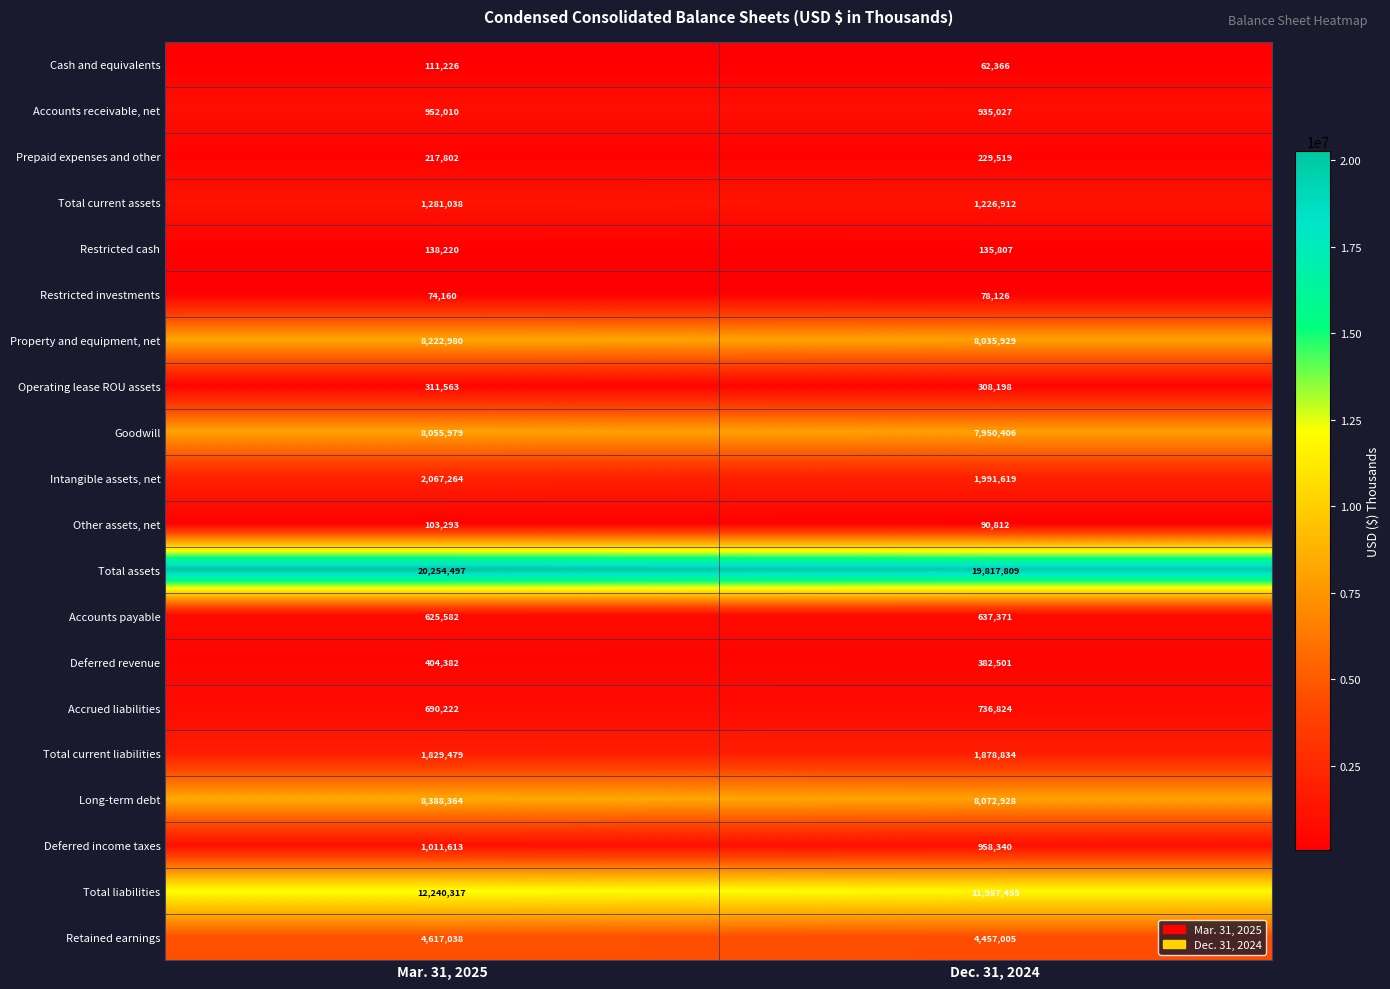

What is the spread (max minus min) of values at Mar. 31, 2025?

20180337